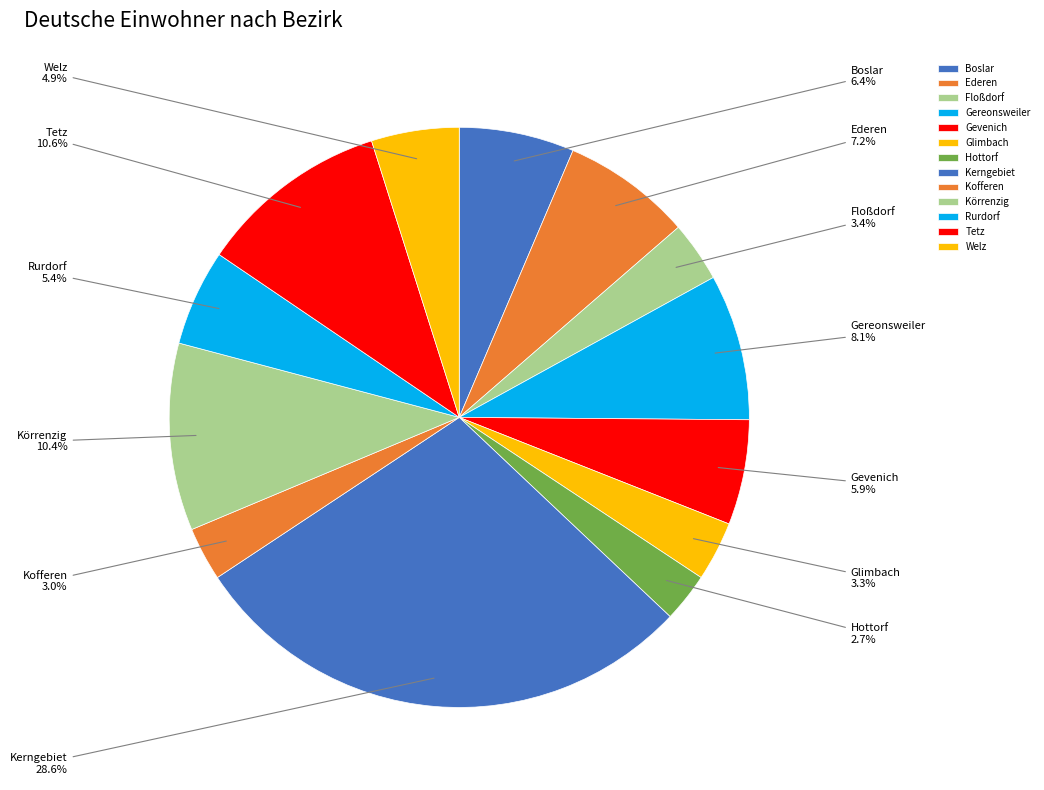

To the nearest percent, what is the combined percentage of Boslar and Floßdorf?

10%